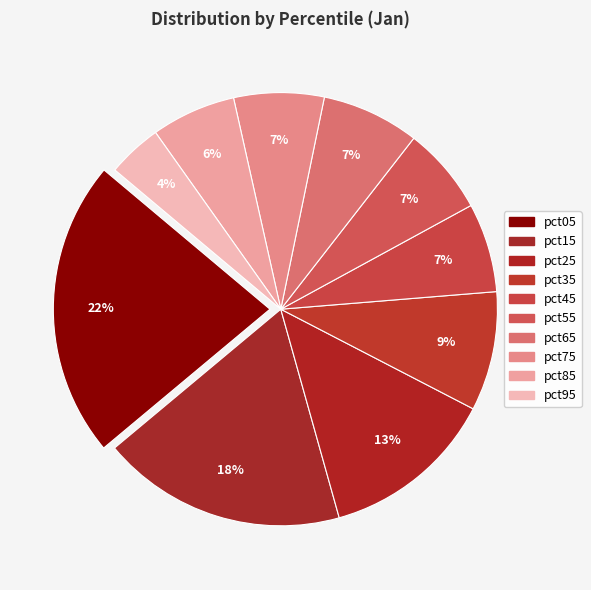

Which category has the smallest portion of the pie?

pct95